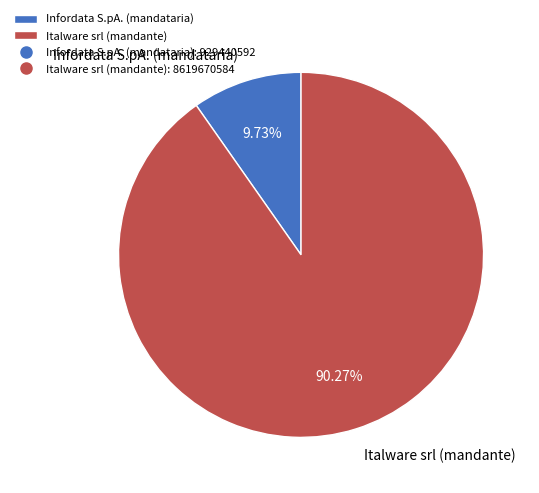

Approximately how many times larger is the value at Italware srl (mandante) compared to Infordata S.pA. (mandataria)?

9.3